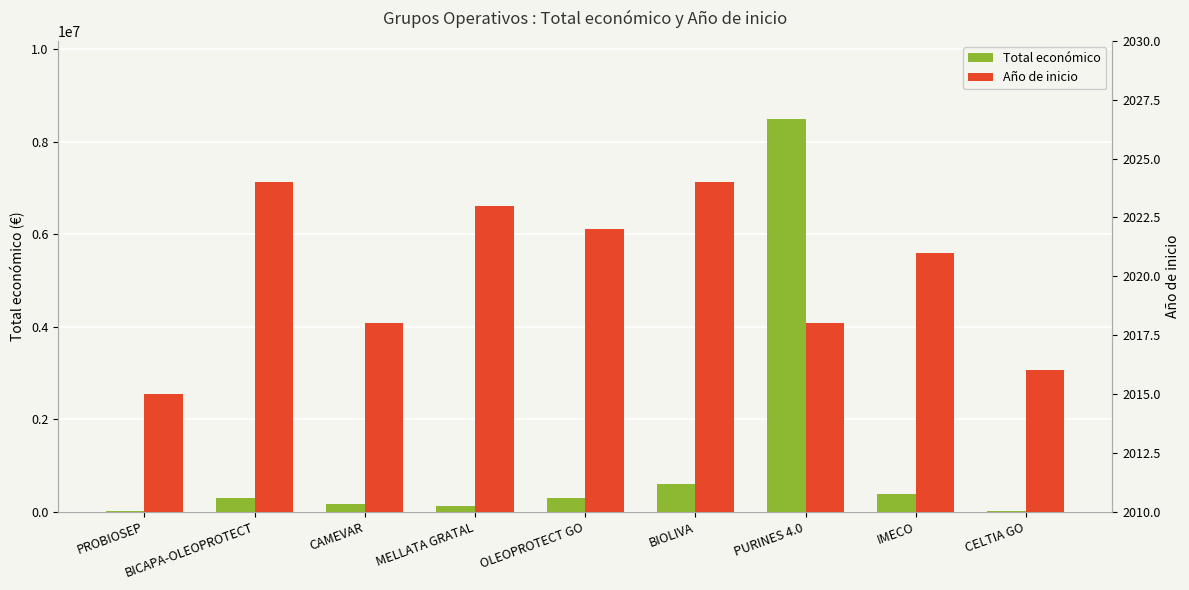

What is the difference between the second highest and second lowest values in the Año de inicio series?

8